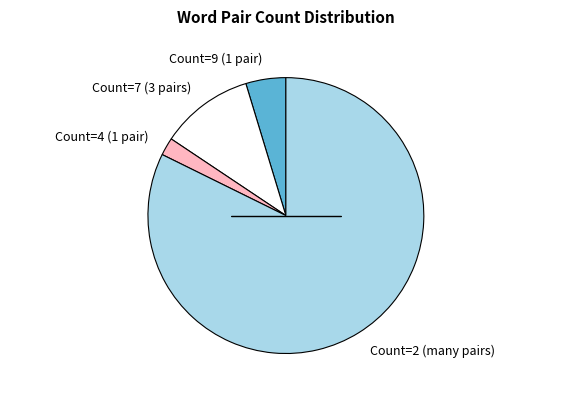

Do Count=2 (many pairs) and Count=9 (1 pair) together represent more than half of the pie?

Yes